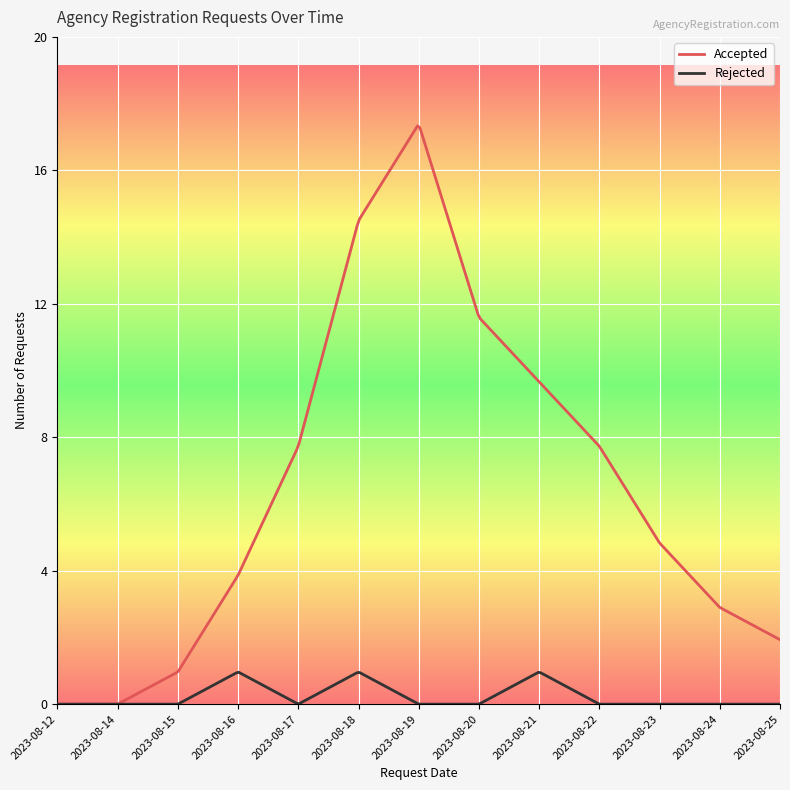

What are all the series names shown in the legend?

Accepted, Rejected